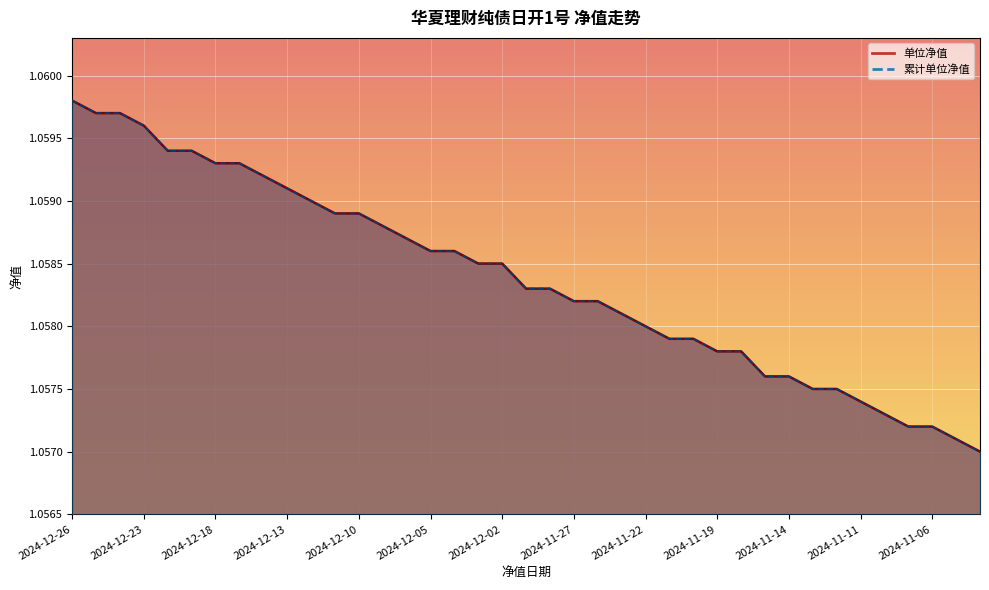

Reading right to left, list all the values displayed in this chart.

单位净值: 2024-11-04=1.1	2024-11-05=1.1	2024-11-06=1.1	2024-11-07=1.1	2024-11-08=1.1	2024-11-11=1.1	2024-11-12=1.1	2024-11-13=1.1	2024-11-14=1.1	2024-11-15=1.1	2024-11-18=1.1	2024-11-19=1.1	2024-11-20=1.1	2024-11-21=1.1	2024-11-22=1.1	2024-11-25=1.1	2024-11-26=1.1	2024-11-27=1.1	2024-11-28=1.1	2024-11-29=1.1	2024-12-02=1.1	2024-12-03=1.1	2024-12-04=1.1	2024-12-05=1.1	2024-12-06=1.1	2024-12-09=1.1	2024-12-10=1.1	2024-12-11=1.1	2024-12-12=1.1	2024-12-13=1.1	2024-12-16=1.1	2024-12-17=1.1	2024-12-18=1.1	2024-12-19=1.1	2024-12-20=1.1	2024-12-23=1.1	2024-12-24=1.1	2024-12-25=1.1	2024-12-26=1.1
累计单位净值: 2024-11-04=1.1	2024-11-05=1.1	2024-11-06=1.1	2024-11-07=1.1	2024-11-08=1.1	2024-11-11=1.1	2024-11-12=1.1	2024-11-13=1.1	2024-11-14=1.1	2024-11-15=1.1	2024-11-18=1.1	2024-11-19=1.1	2024-11-20=1.1	2024-11-21=1.1	2024-11-22=1.1	2024-11-25=1.1	2024-11-26=1.1	2024-11-27=1.1	2024-11-28=1.1	2024-11-29=1.1	2024-12-02=1.1	2024-12-03=1.1	2024-12-04=1.1	2024-12-05=1.1	2024-12-06=1.1	2024-12-09=1.1	2024-12-10=1.1	2024-12-11=1.1	2024-12-12=1.1	2024-12-13=1.1	2024-12-16=1.1	2024-12-17=1.1	2024-12-18=1.1	2024-12-19=1.1	2024-12-20=1.1	2024-12-23=1.1	2024-12-24=1.1	2024-12-25=1.1	2024-12-26=1.1